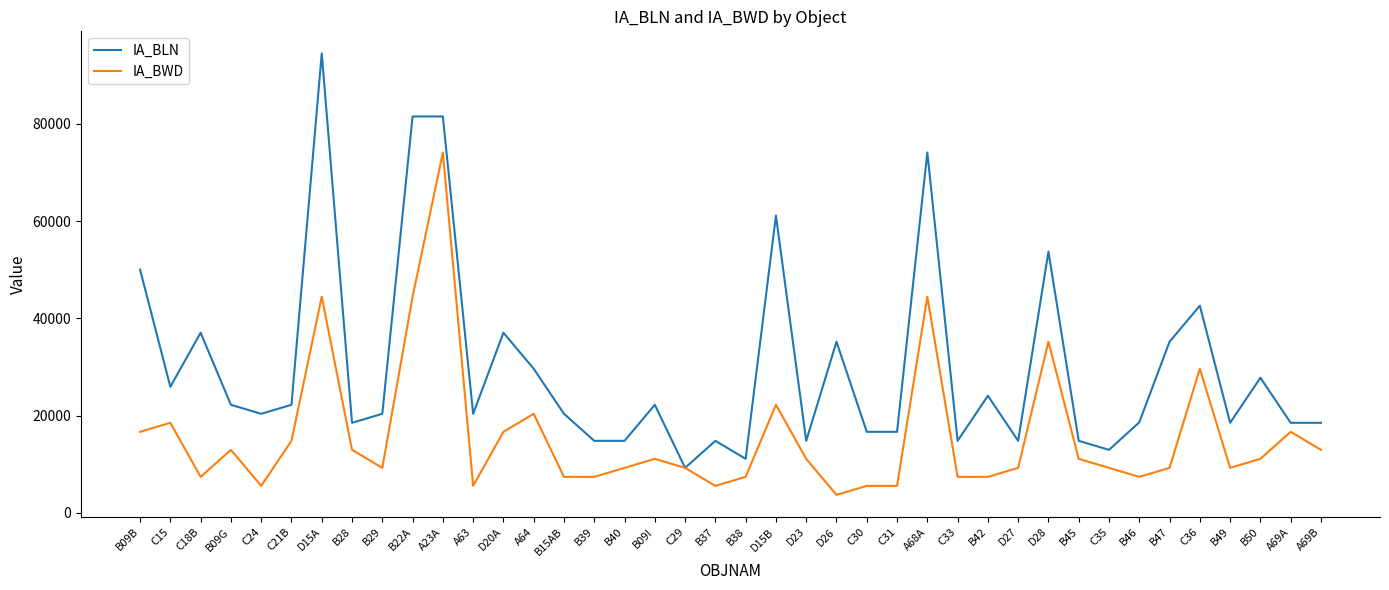

Rank the series by their maximum value, from lowest to highest.

IA_BWD, IA_BLN